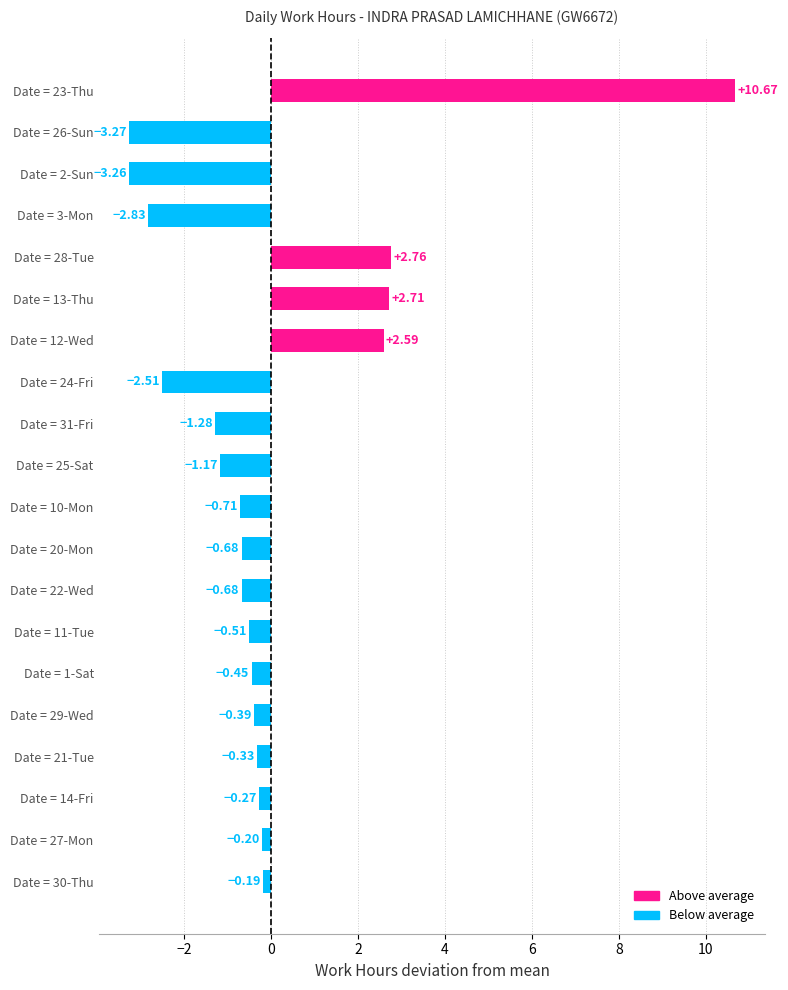

How many bars are there in total?

20